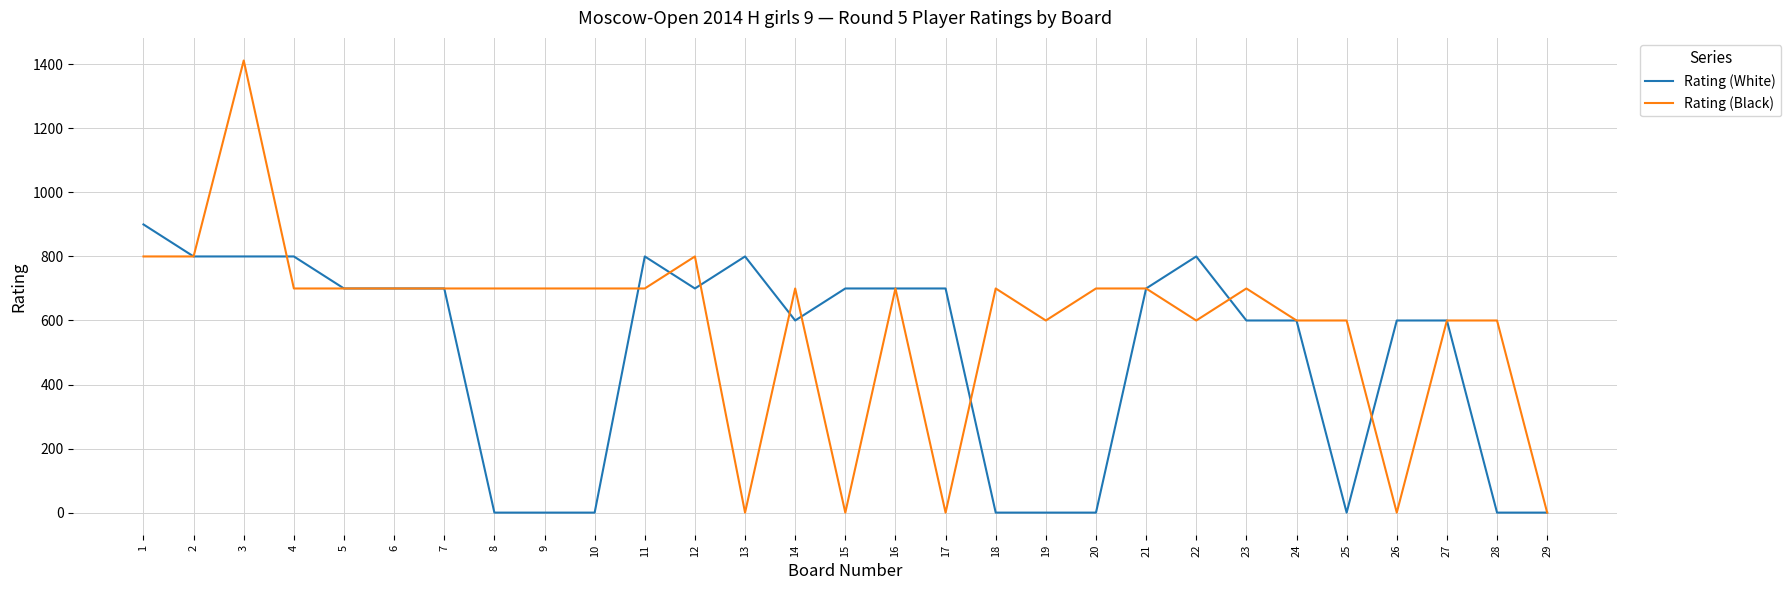

At which category is the sum across all series the highest?

3